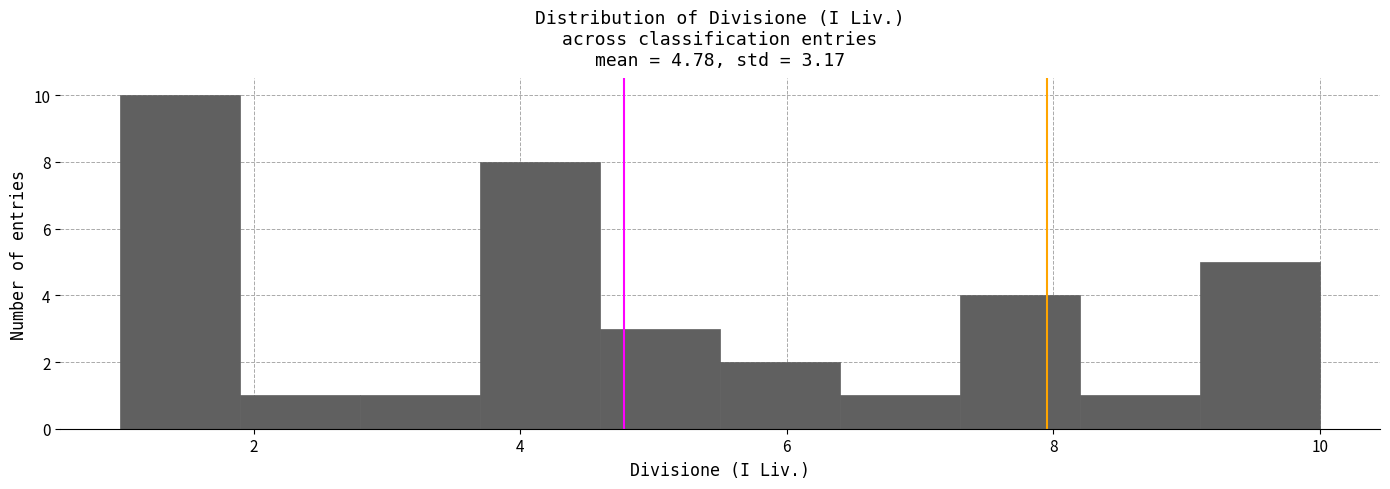

What is the height of the bar covering 2.8 to 3.7 on the x-axis? Neither the bar edges nor the heights are printed on the chart, so give them approximately, as read against the axes.

1